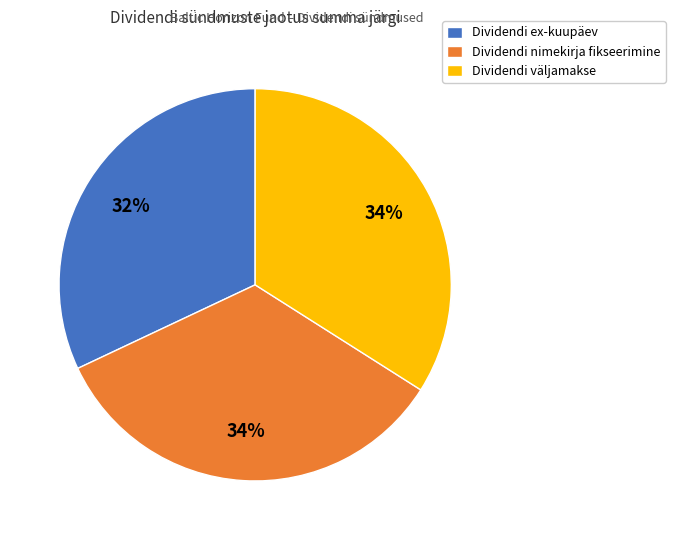

Is the sum of Dividendi väljamakse and Dividendi nimekirja fikseerimine greater than half?

Yes